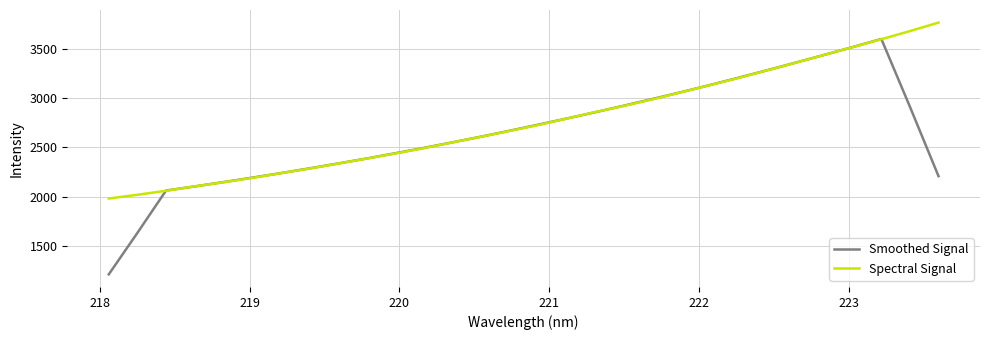

Which series ends up on top after the final intersection of Smoothed Signal and Spectral Signal?

Spectral Signal